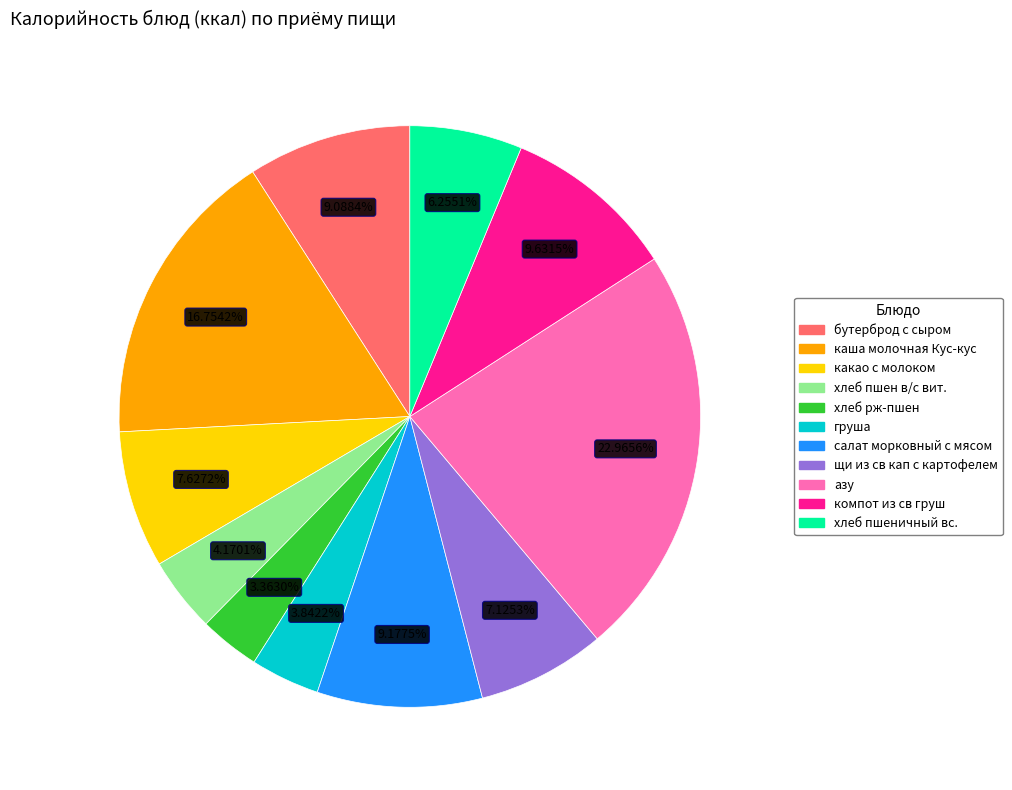

To the nearest percent, what percentage of the pie is груша?

4%